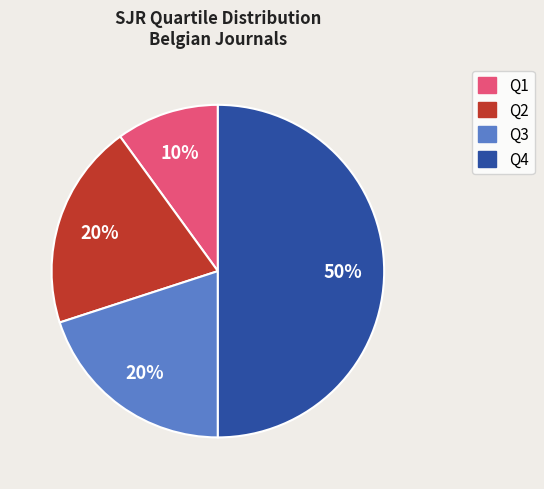

Does Q3 account for over 50% of the chart?

No